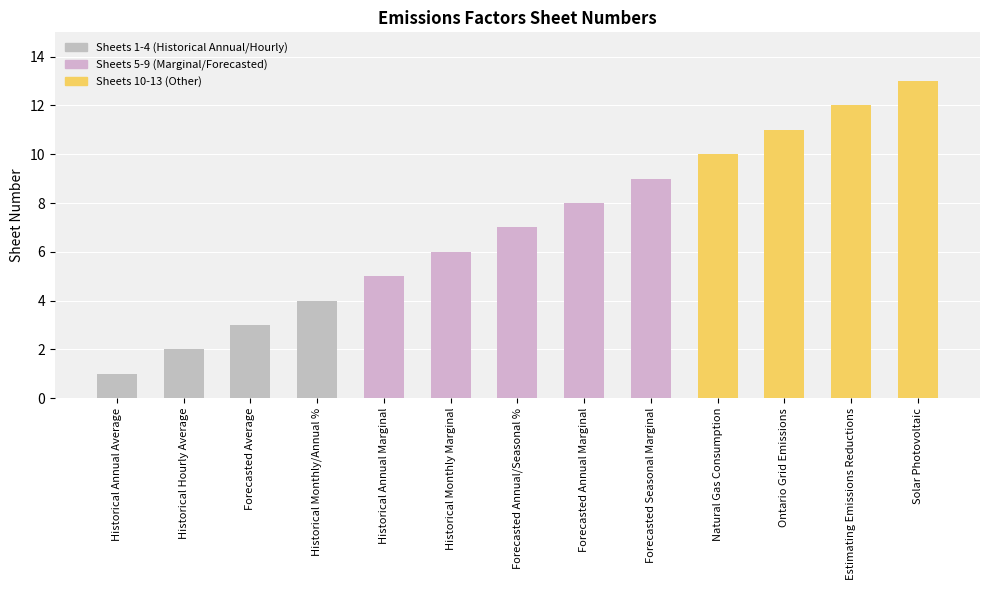

What is the value of the 3rd bar from the left?

3